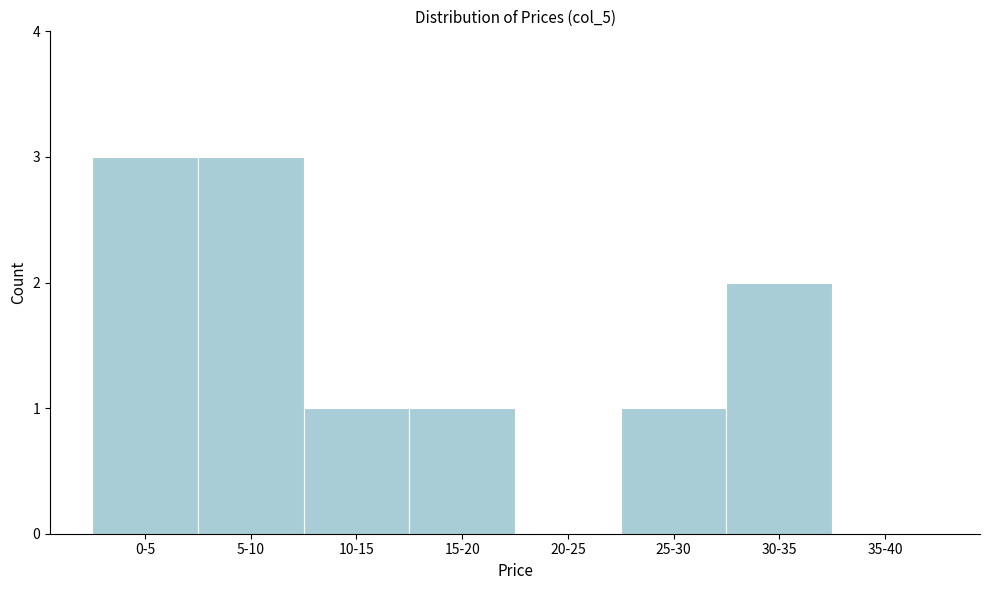

Reading left to right, extract all data points from this chart.

0-5=3	5-10=3	10-15=1	15-20=1	20-25=0	25-30=1	30-35=2	35-40=0